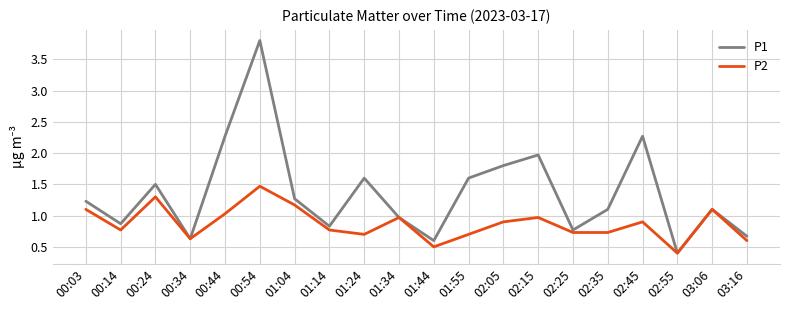

At which label is P2 closest to 0?

02:55